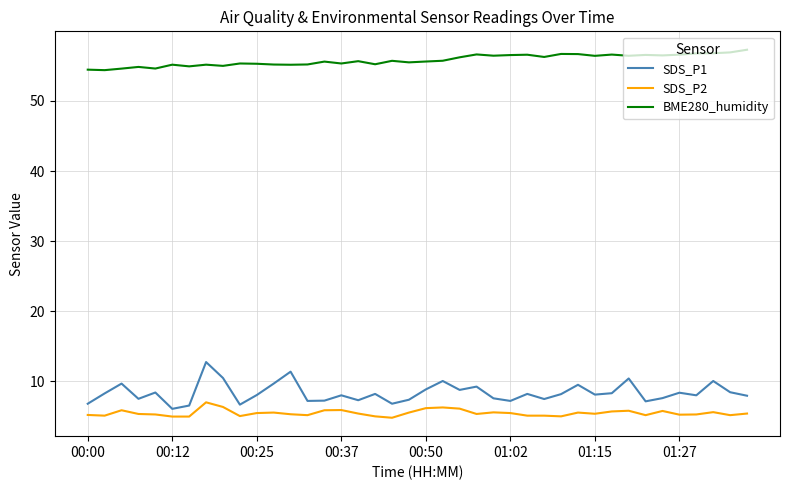

How many lines are shown in the chart?

3